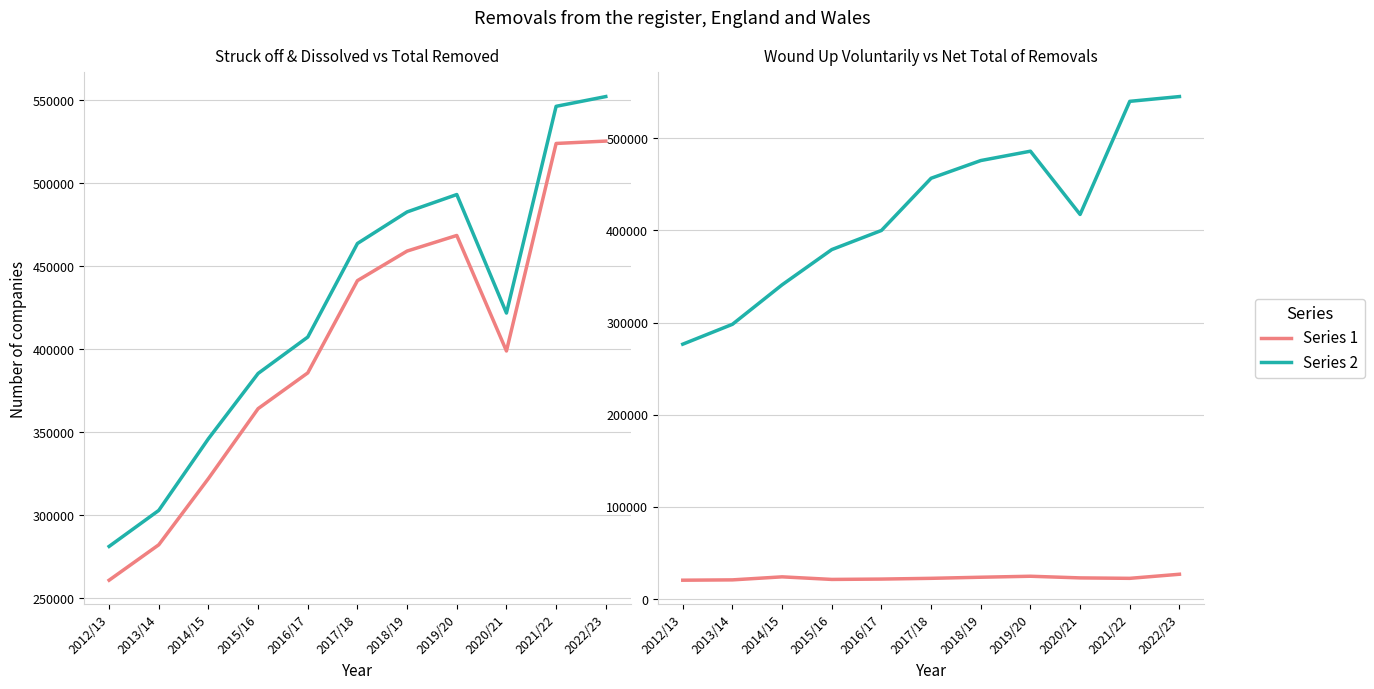

List the series in order of their peak value, highest first.

Total removed from register, Net total of removals, Struck off and dissolved, Wound up voluntarily